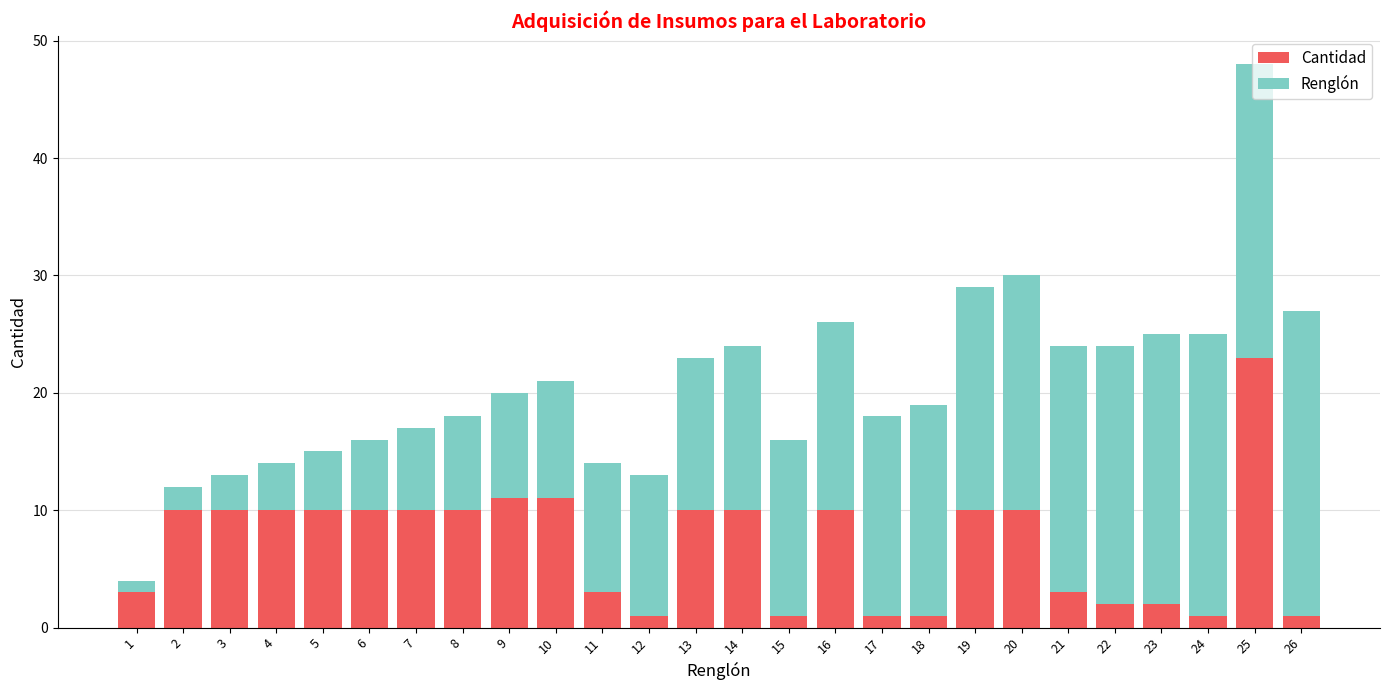

Is it true that Cantidad equals 1 at 24?

True